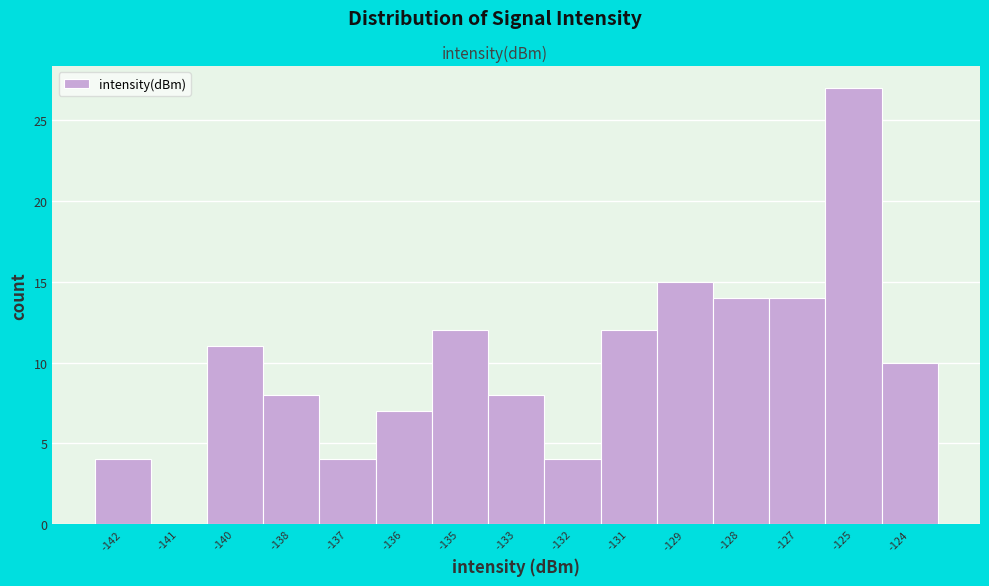

Reading left to right, what are all the values shown in this chart?

-142=4	-141=0	-140=11	-138=8	-137=4	-136=7	-135=12	-133=8	-132=4	-131=12	-129=15	-128=14	-127=14	-125=27	-124=10